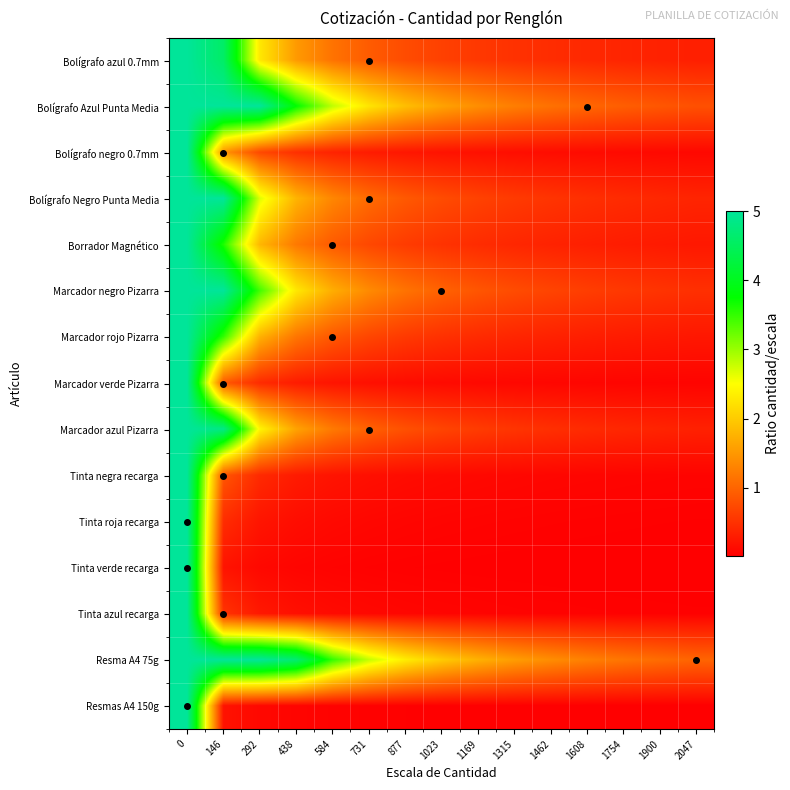

What is the total value across all series at 1023?

8.4